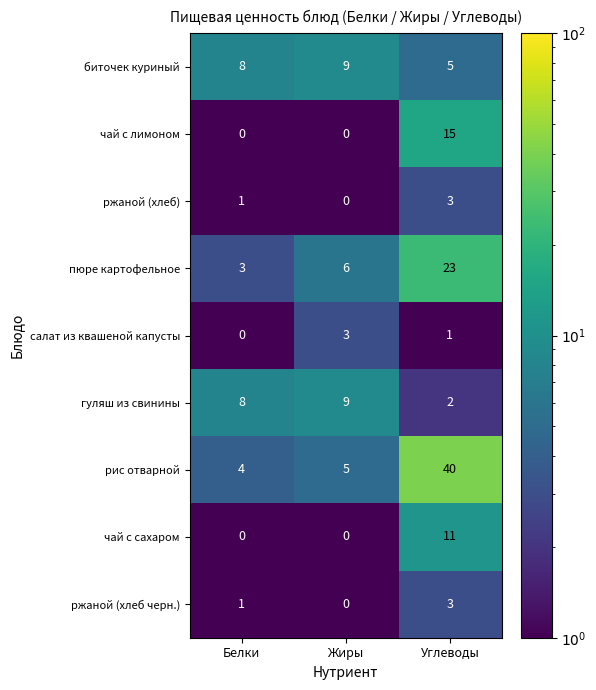

The value of чай с сахаром at Белки is -6. True or false?

False